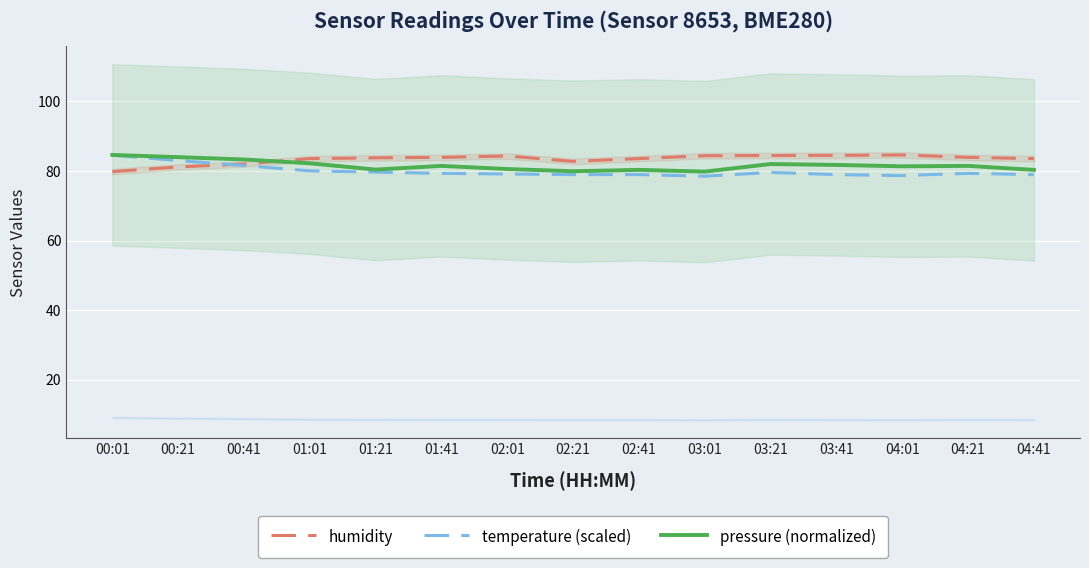

How many intersections are there between pressure (normalized) and humidity?

1